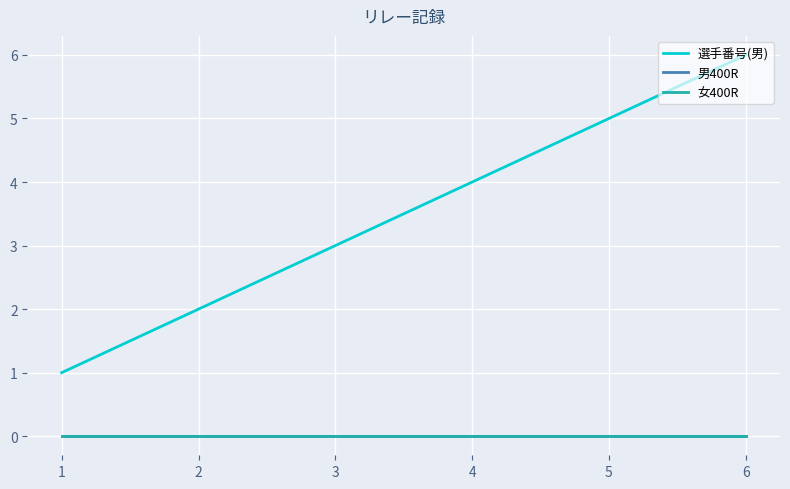

Reading left to right, extract all data points from this chart.

選手番号(男): 1	2	3	4	5	6
男400R: 0	0	0	0	0	0
女400R: 0	0	0	0	0	0